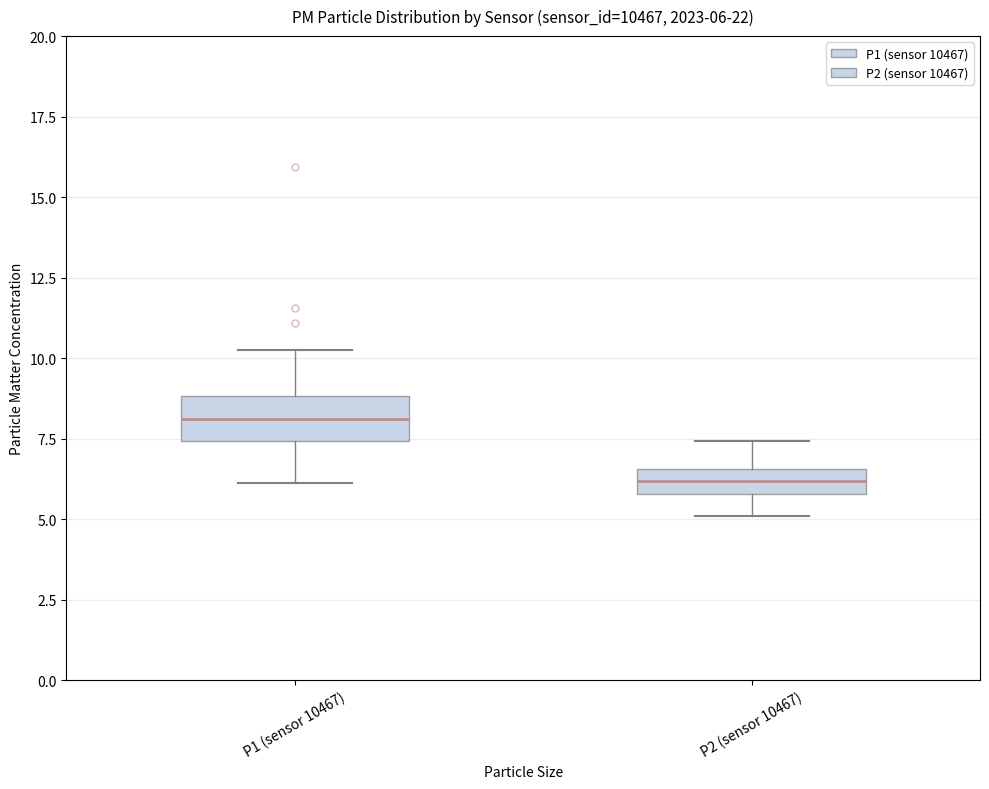

Which box's median line is the highest?

P1 (sensor 10467)